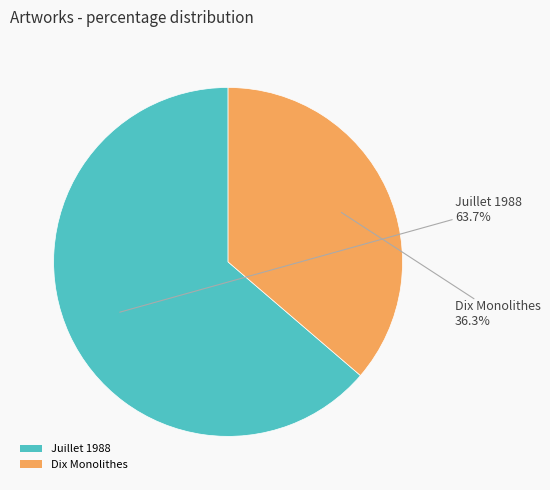

Is it true that Dix Monolithes is 36% of the pie?

True